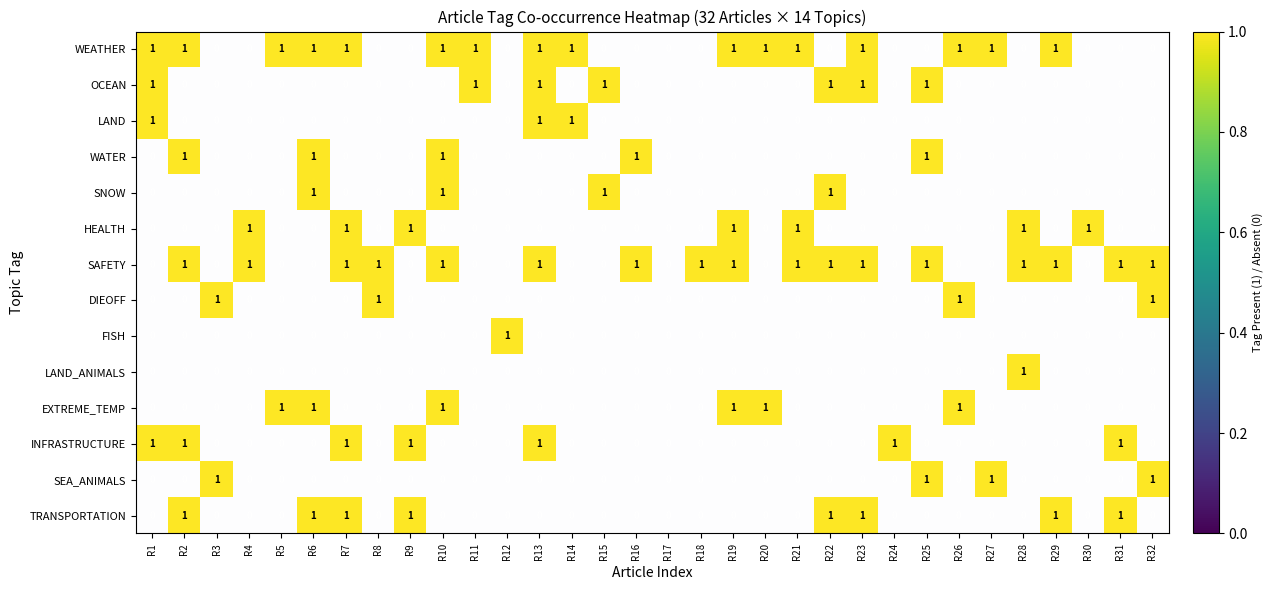

Rank the series by their maximum value, from highest to lowest.

WEATHER, OCEAN, LAND, WATER, SNOW, HEALTH, SAFETY, DIEOFF, FISH, LAND_ANIMALS, EXTREME_TEMP, INFRASTRUCTURE, SEA_ANIMALS, TRANSPORTATION